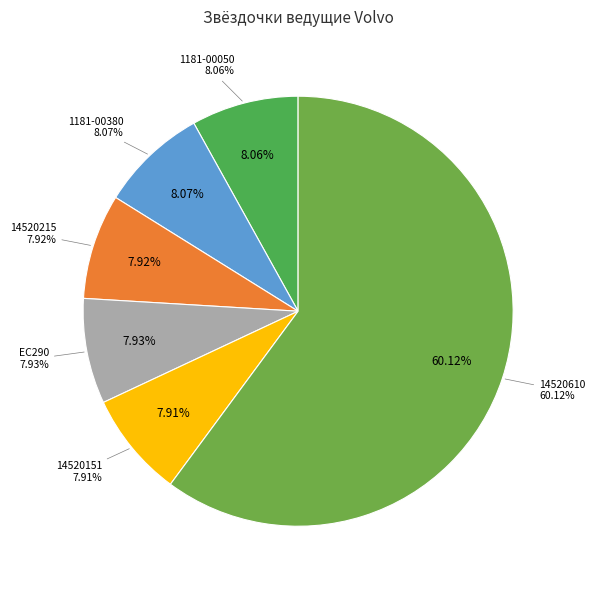

Do Volvo EC240 1181-00380 and Volvo EC460 14520610 together represent more than half of the pie?

Yes